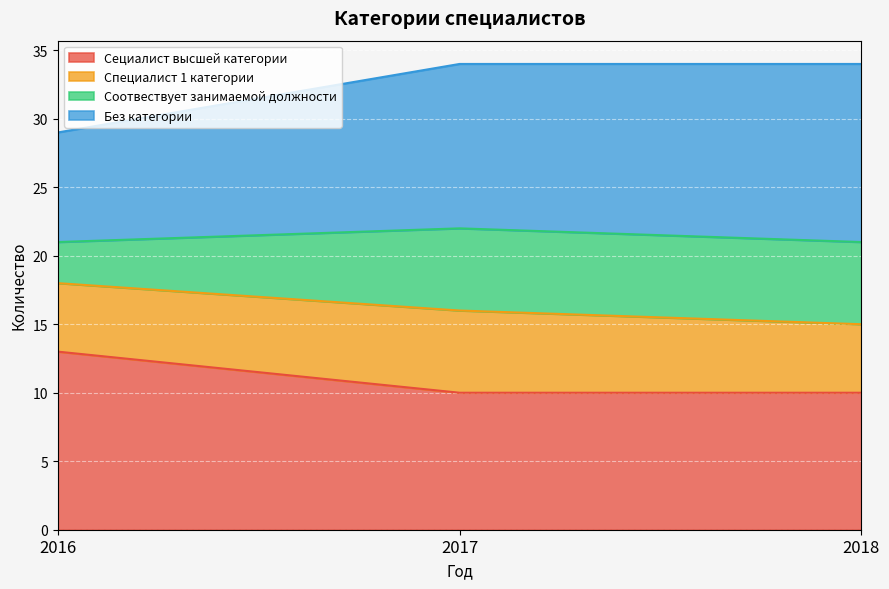

Between 2016 and 2017, which series saw the biggest shift?

Соотвествует занимаемой должности